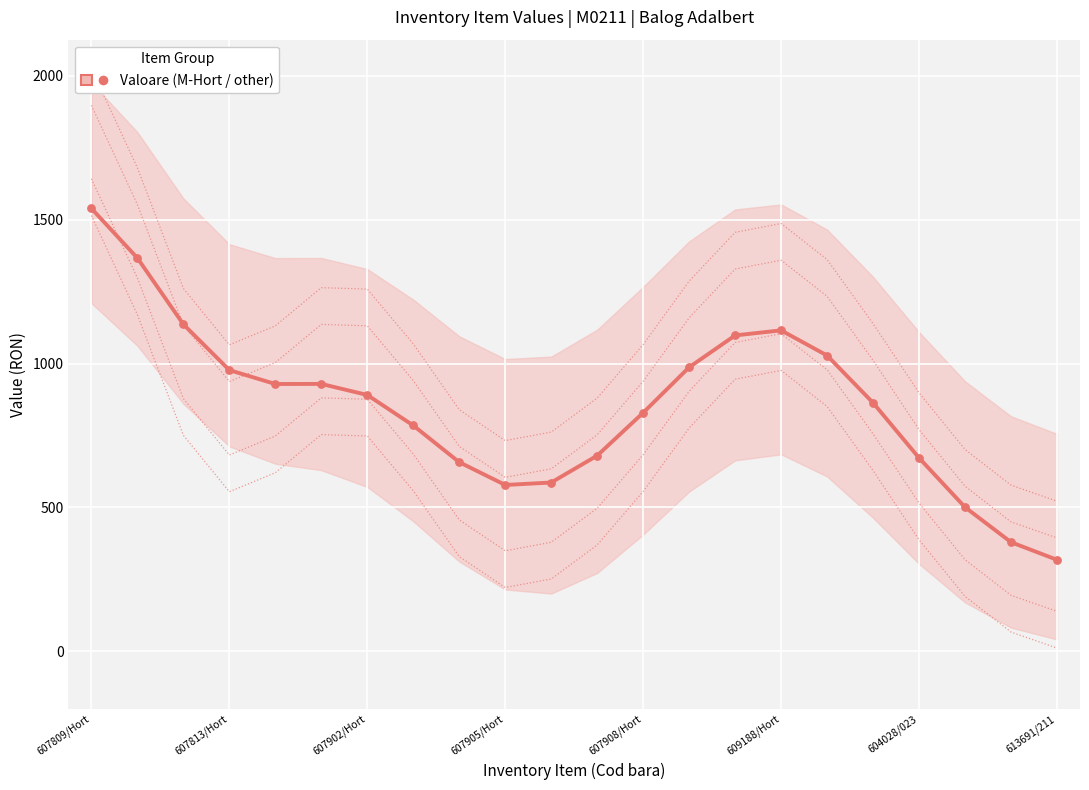

What is the ratio of the value at 10 to the value at 17?

0.7